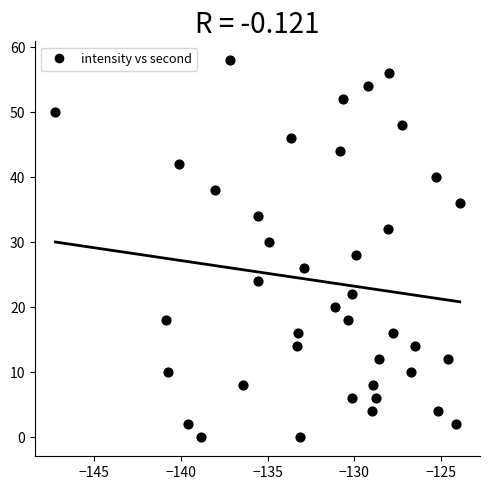

What is the range of Y values (max minus min)?

58